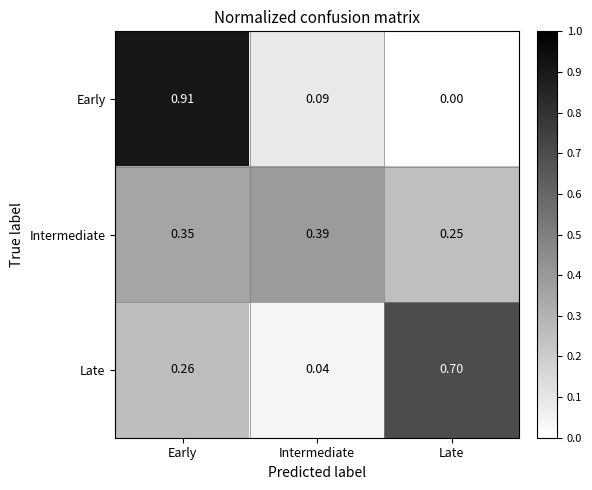

At which category is the sum across all series the highest?

Early